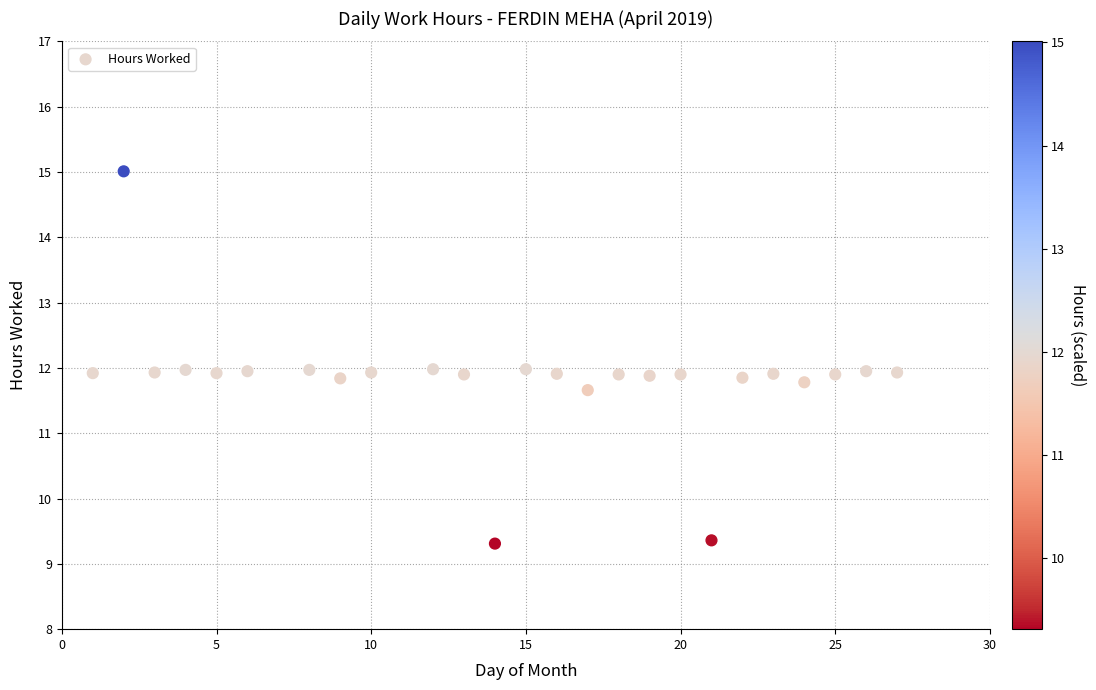

What is the range of Y values (max minus min)?

5.7